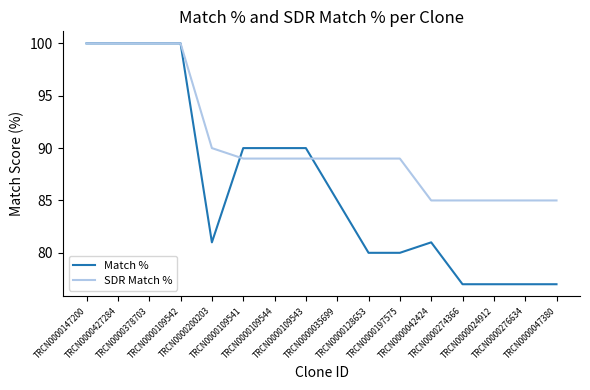

Which series ends up on top after the final intersection of Match % and SDR Match %?

SDR Match %